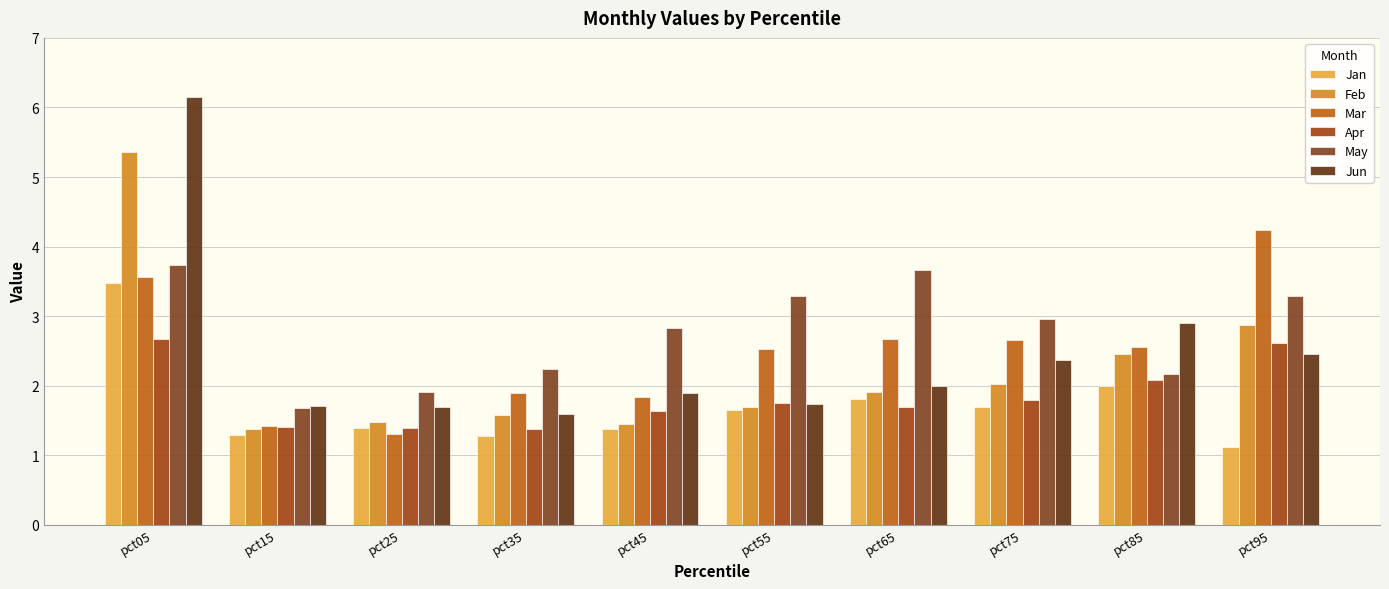

What is the maximum value for Apr?

2.7